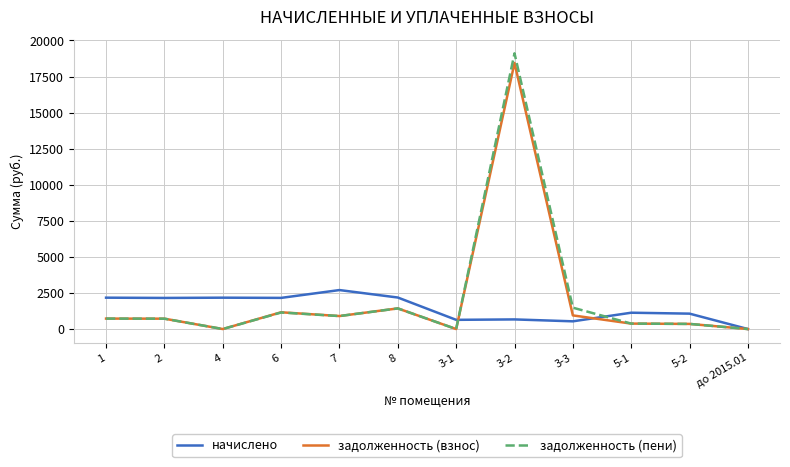

Which series has the largest range (max minus min)?

задолженность (пени)